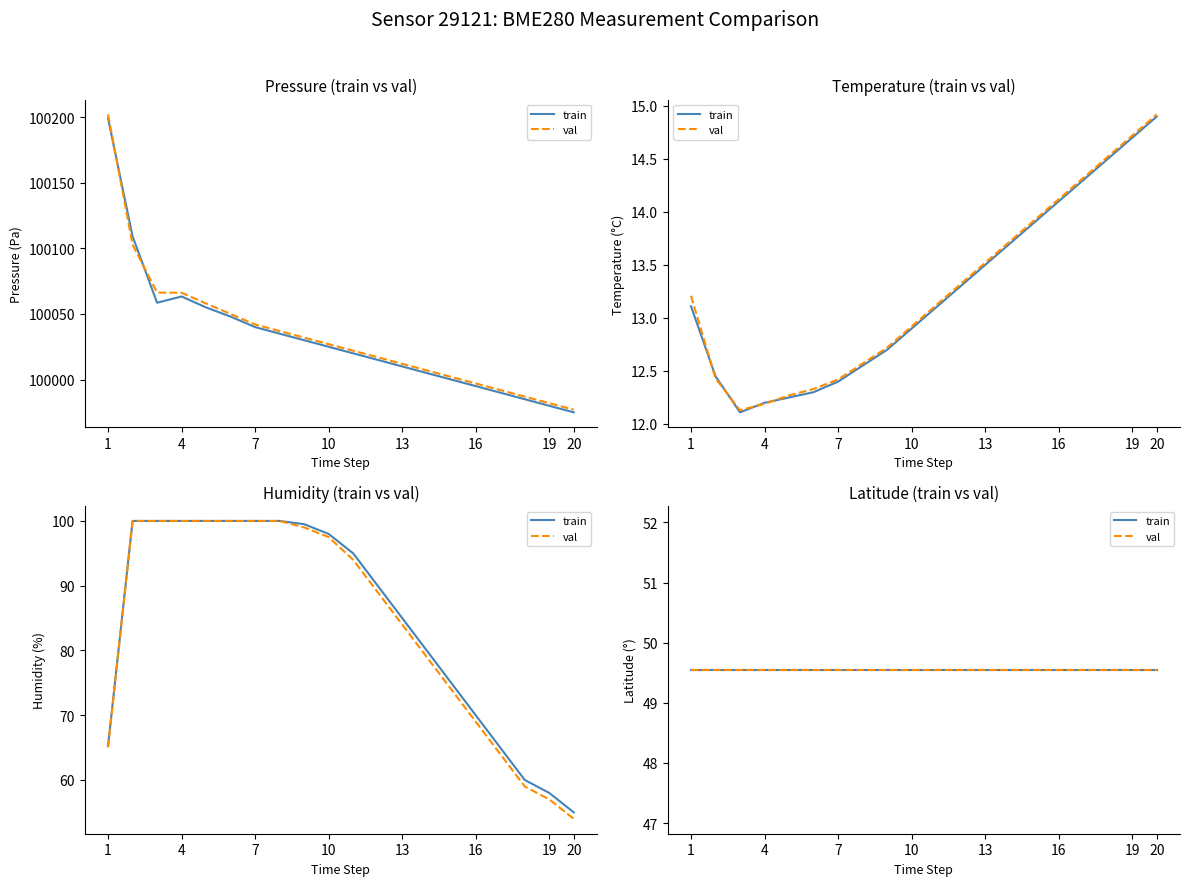

Is this an area chart (filled region under the line)?

No